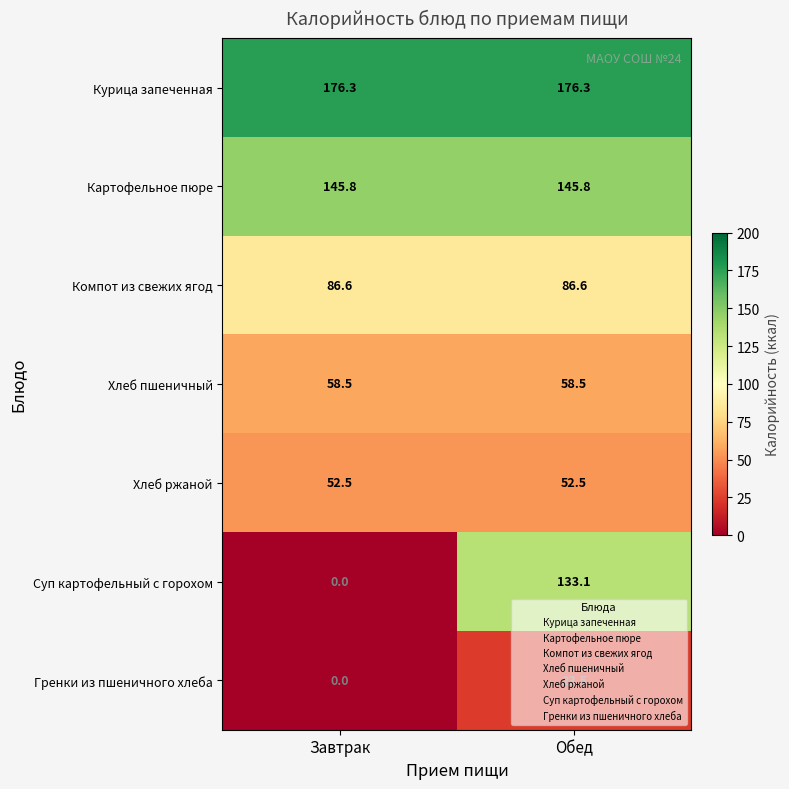

What is the spread (max minus min) of values at Обед?

152.8